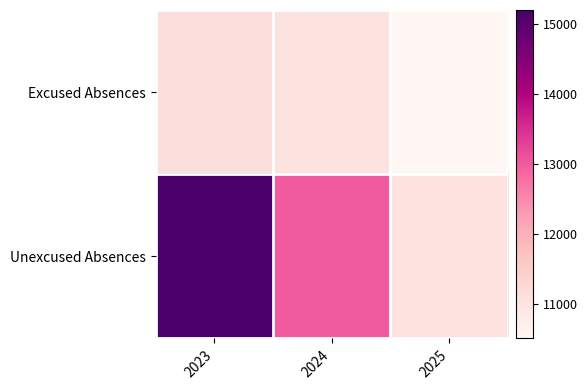

Which label corresponds to the smallest value in the chart?

2025